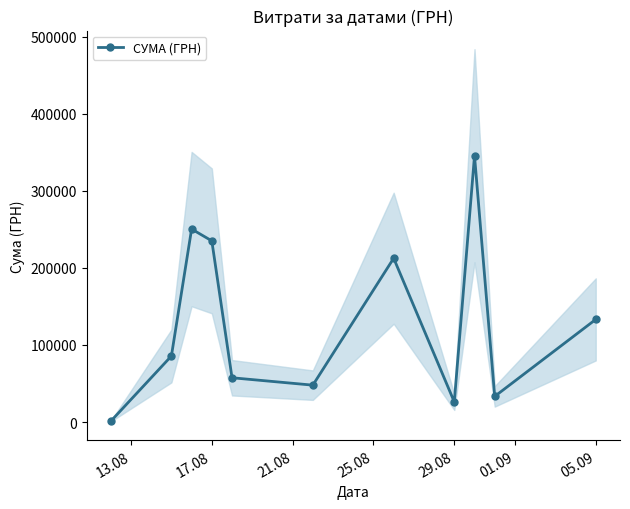

True or false: СУМА (ГРН) has more than 0 interior local peaks.

True